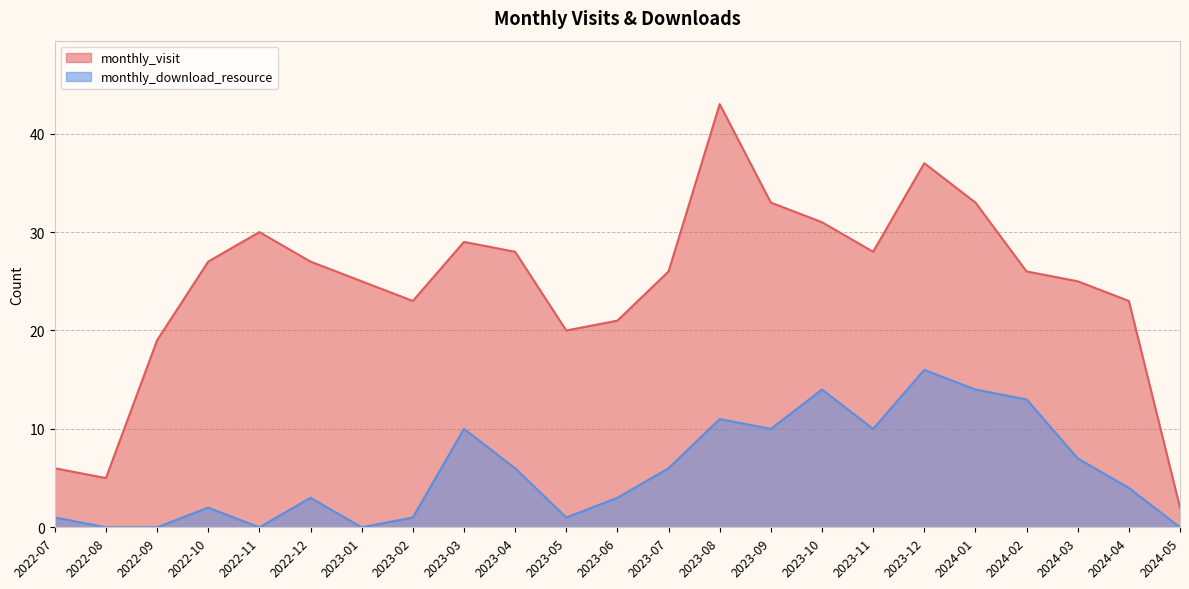

List the series in order of their peak value, highest first.

monthly_visit, monthly_download_resource